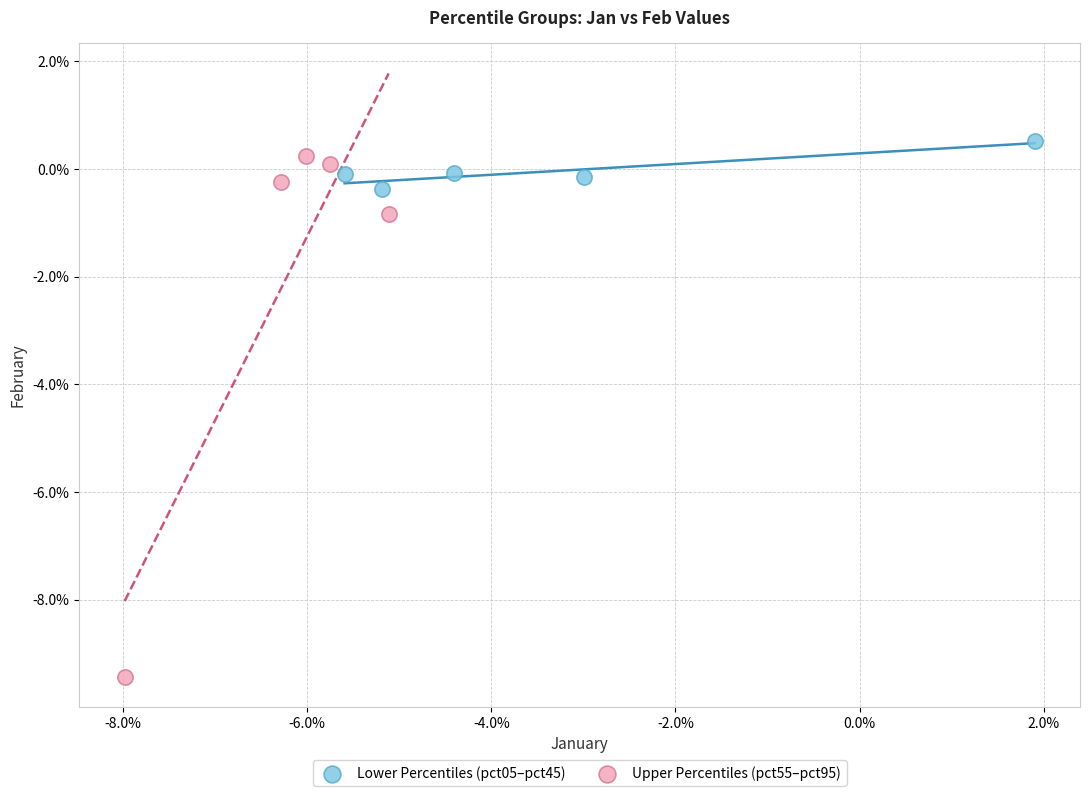

Which series reaches the minimum Y coordinate?

Upper Percentiles (pct55–pct95)